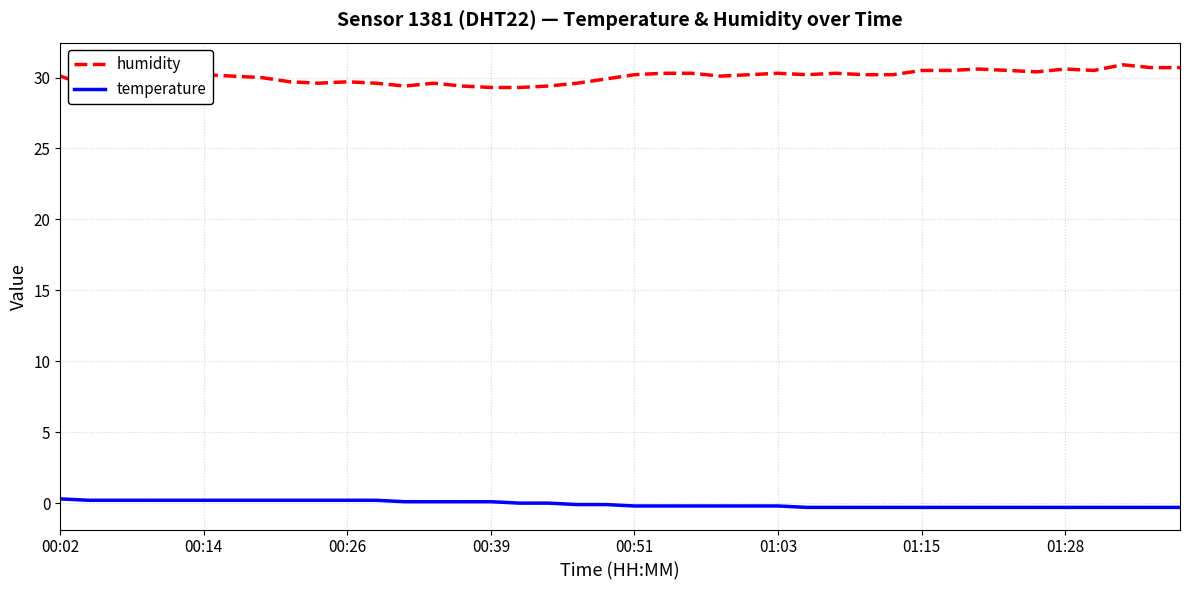

What are all the series names shown in the legend?

humidity, temperature